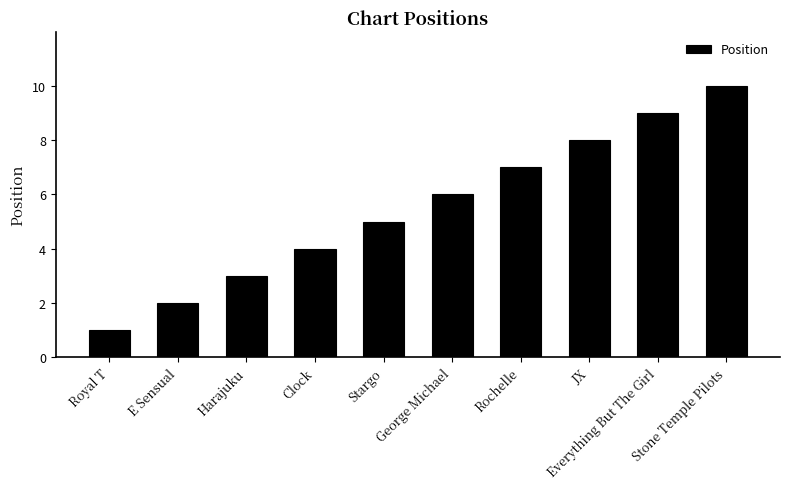

The chart shows a value of 7 at Stargo. True or false?

False